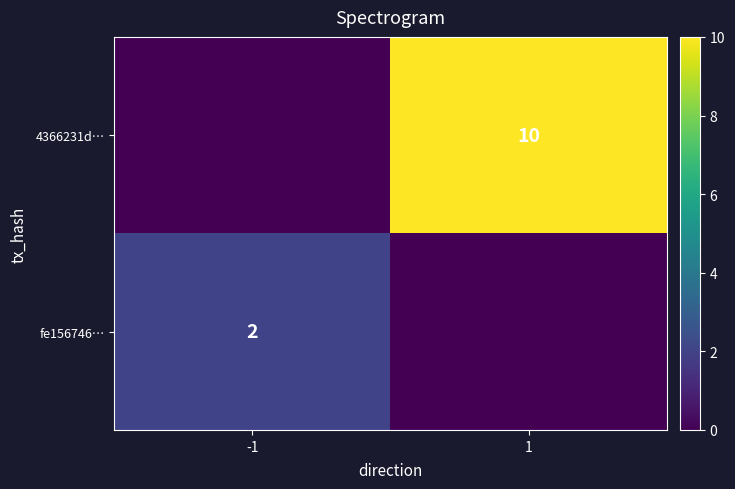

The value of 4366231d… at 1 is 15. True or false?

False